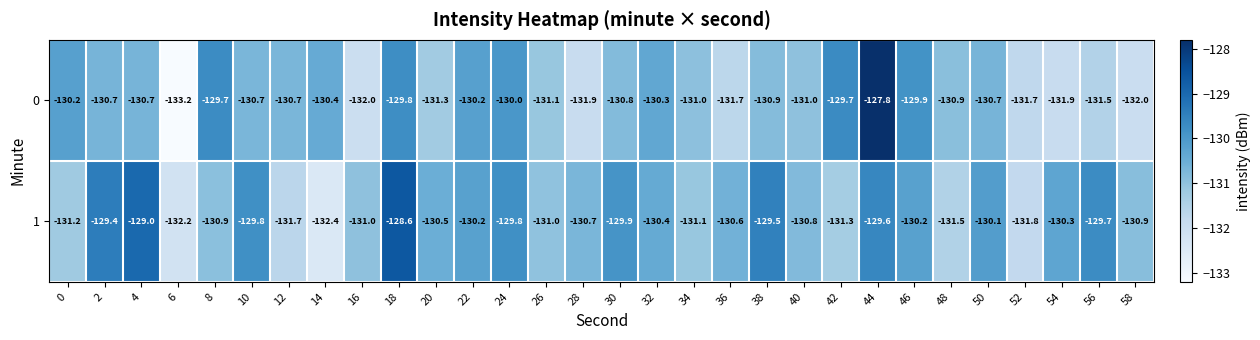

What is the minimum value shown in the chart?

-133.2